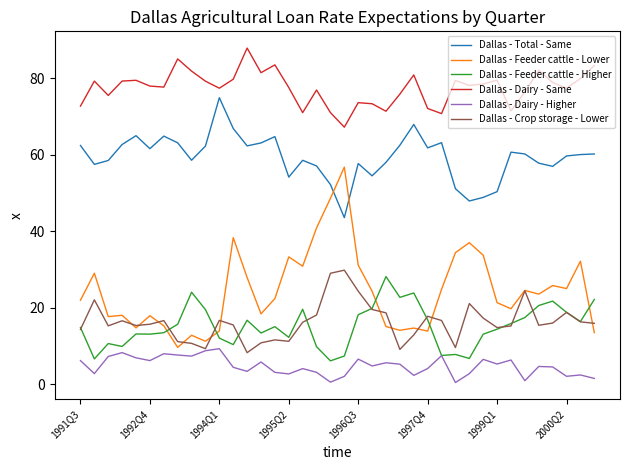

True or false: Dallas - Dairy - Same and Dallas - Total - Same cross at least once.

False